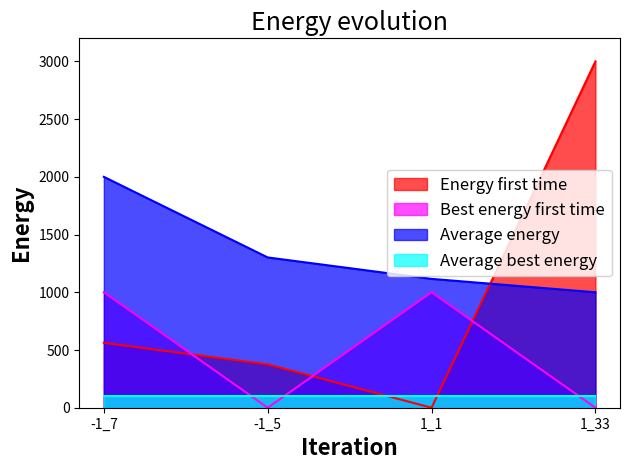

Rank the series by their maximum value, from highest to lowest.

Energy first time, Average energy, Best energy first time, Average best energy